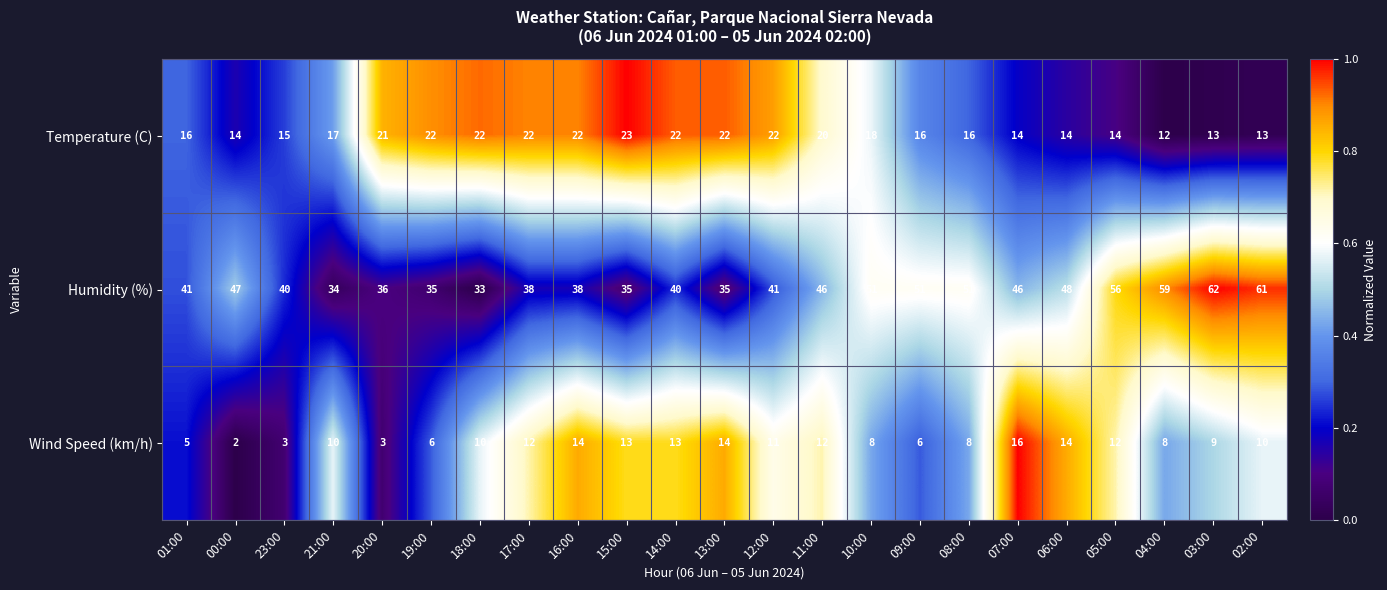

Which series has the largest total across all categories?

Humidity (%)